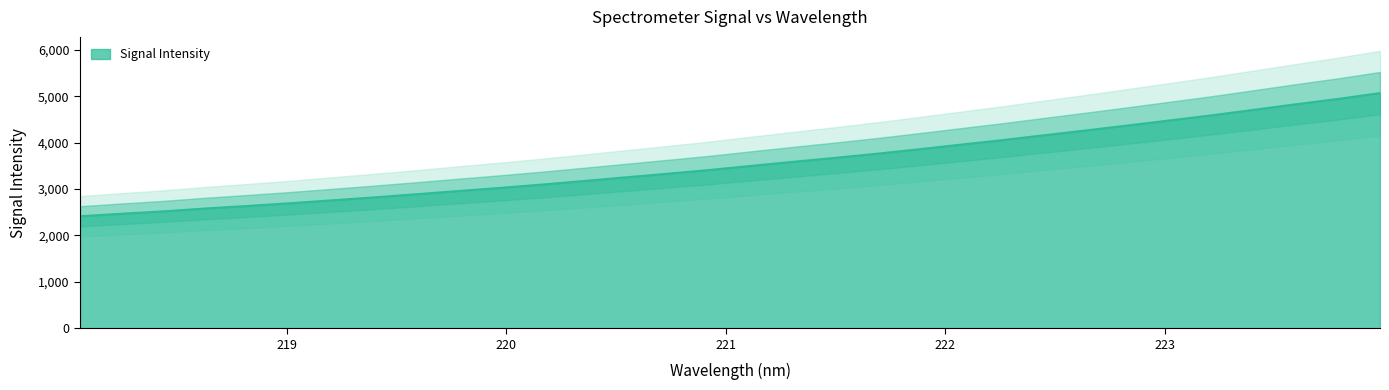

True or false: the data shows 4482.7 at 223.0264.

True